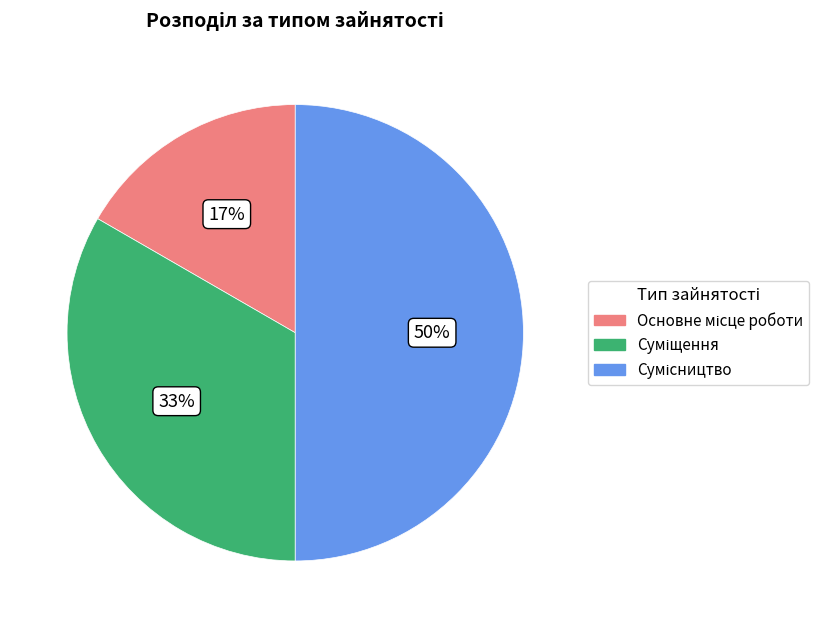

To the nearest percent, what is the average slice percentage?

33%